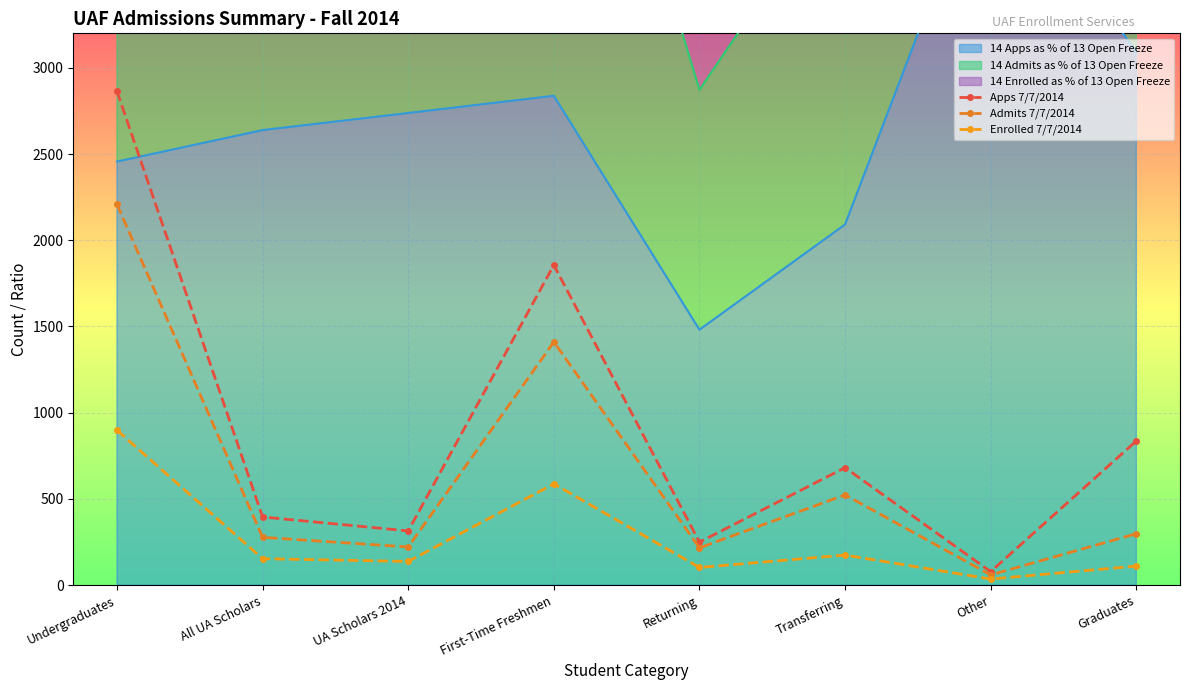

What is the greatest value displayed?

2864